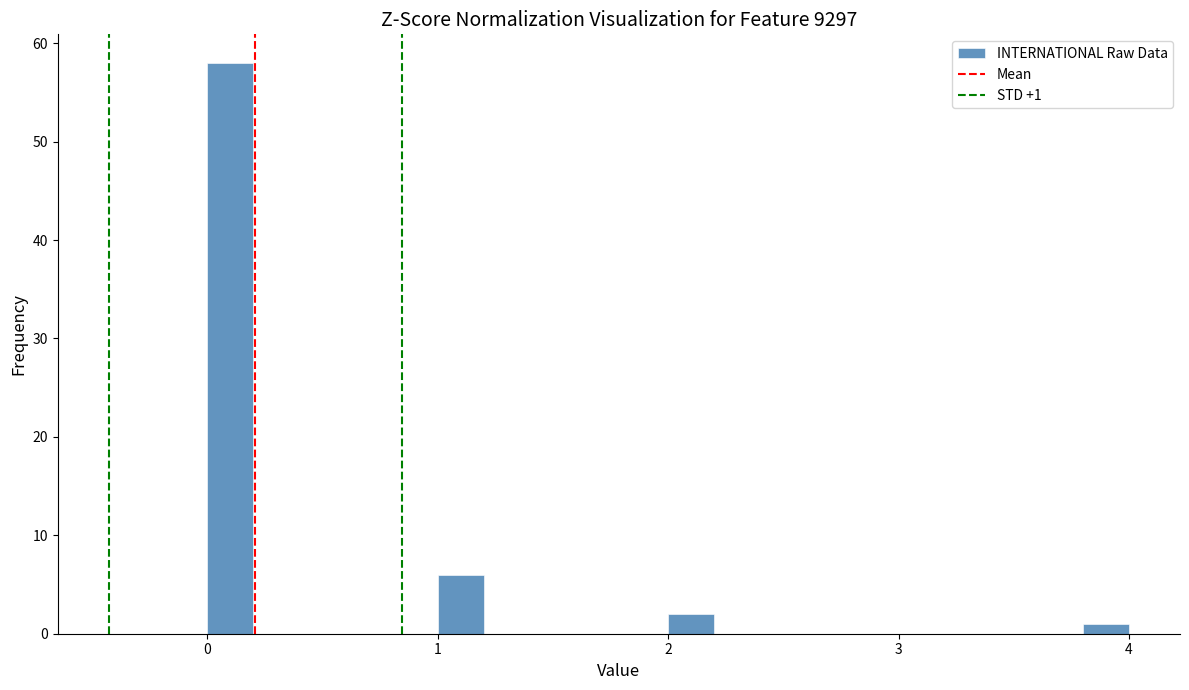

Around what value on the x-axis is the tallest bar? Give the approximate position of its centre, as read against the axis.

0.1